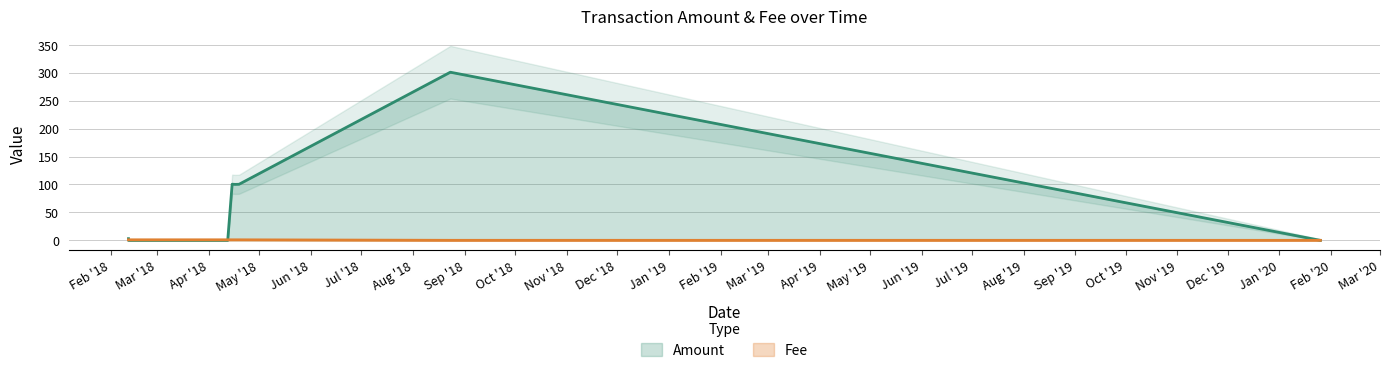

Reading left to right, list all the values displayed in this chart.

Amount: 2018-02-11 15:34:14=3.0	2018-02-11 15:45:02=0.0	2018-02-11 23:08:08=0.0	2018-04-12 00:34:43=0.0	2018-04-14 16:13:47=100.5	2018-04-16 11:19:50=100.2	2018-04-18 19:10:04=100.4	2018-08-23 04:00:00=300.9	2020-01-25 12:32:14=0.0
Fee: 2018-02-11 15:34:14=1.0	2018-02-11 15:45:02=1.0	2018-02-11 23:08:08=1.0	2018-04-12 00:34:43=1.0	2018-04-14 16:13:47=1.0	2018-04-16 11:19:50=1.0	2018-04-18 19:10:04=1.0	2018-08-23 04:00:00=0.1	2020-01-25 12:32:14=0.1